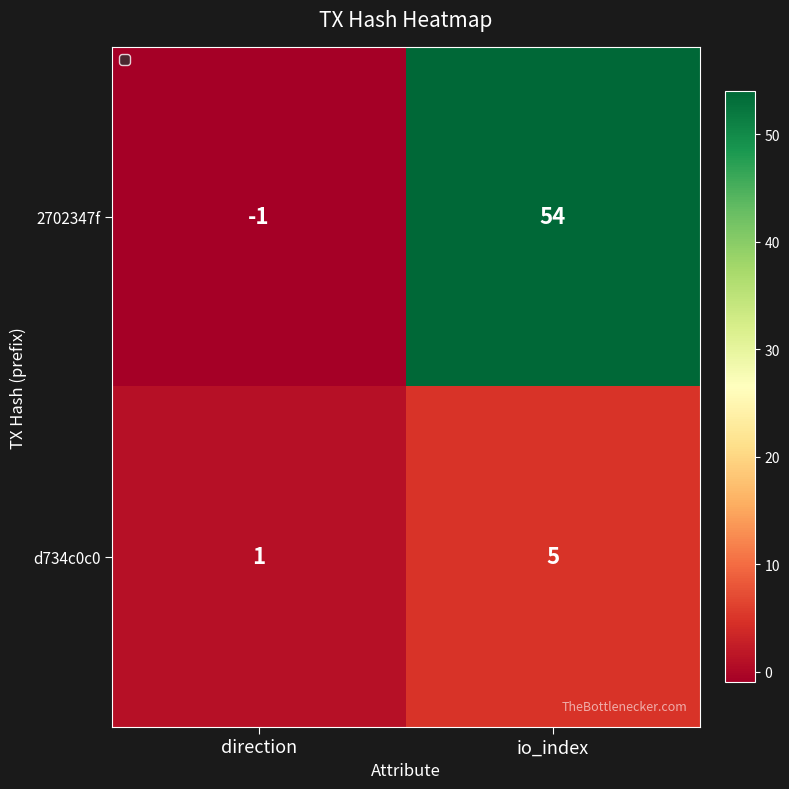

Where is 2702347f nearest to the value 26?

direction